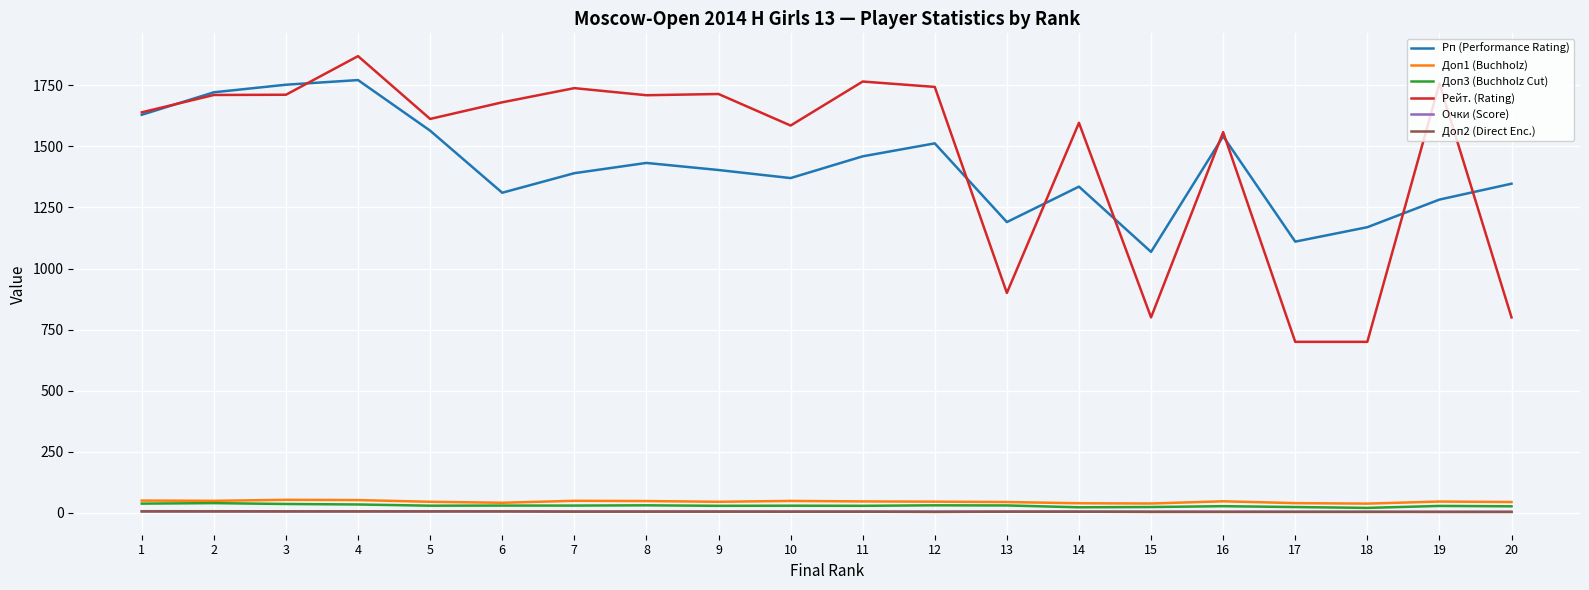

What is the maximum value shown in the chart?

1869.0